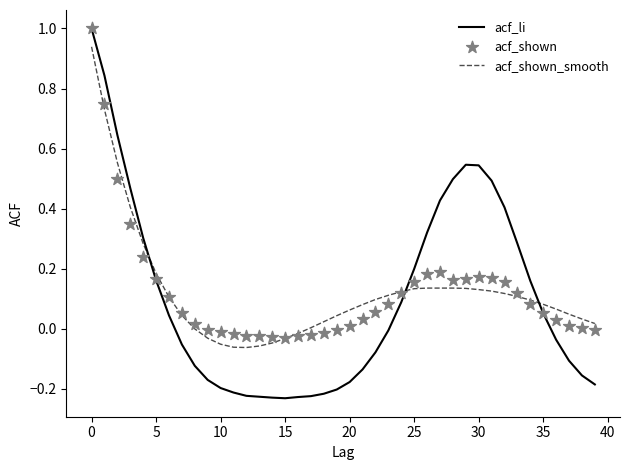

Which series contains the highest Y value?

acf_li